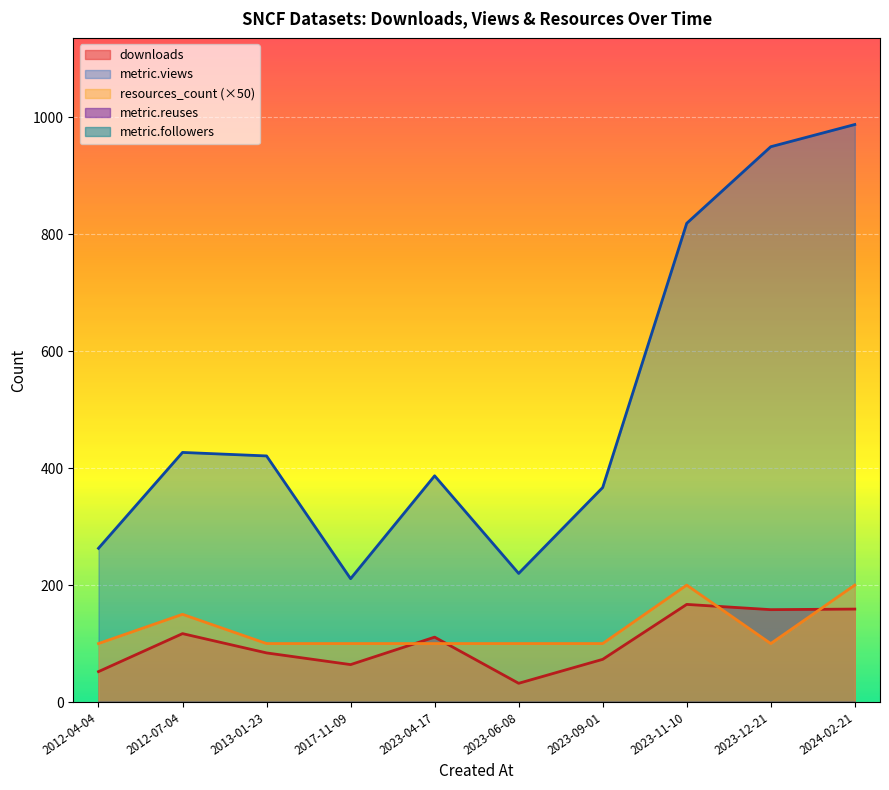

True or false: metric.reuses and metric.views cross at least once.

False